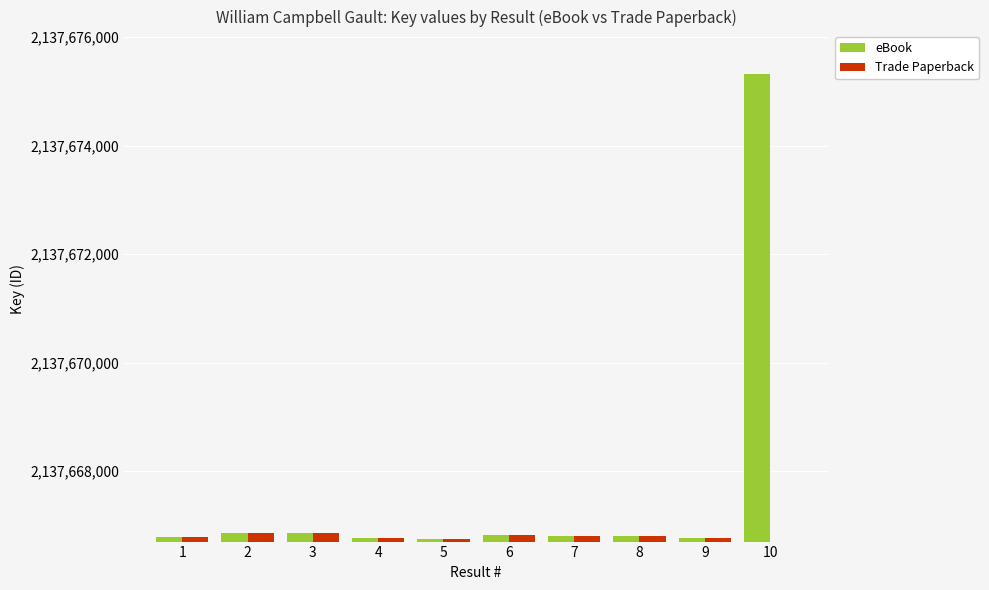

At 6, list the series in order from largest to smallest.

eBook, Trade Paperback